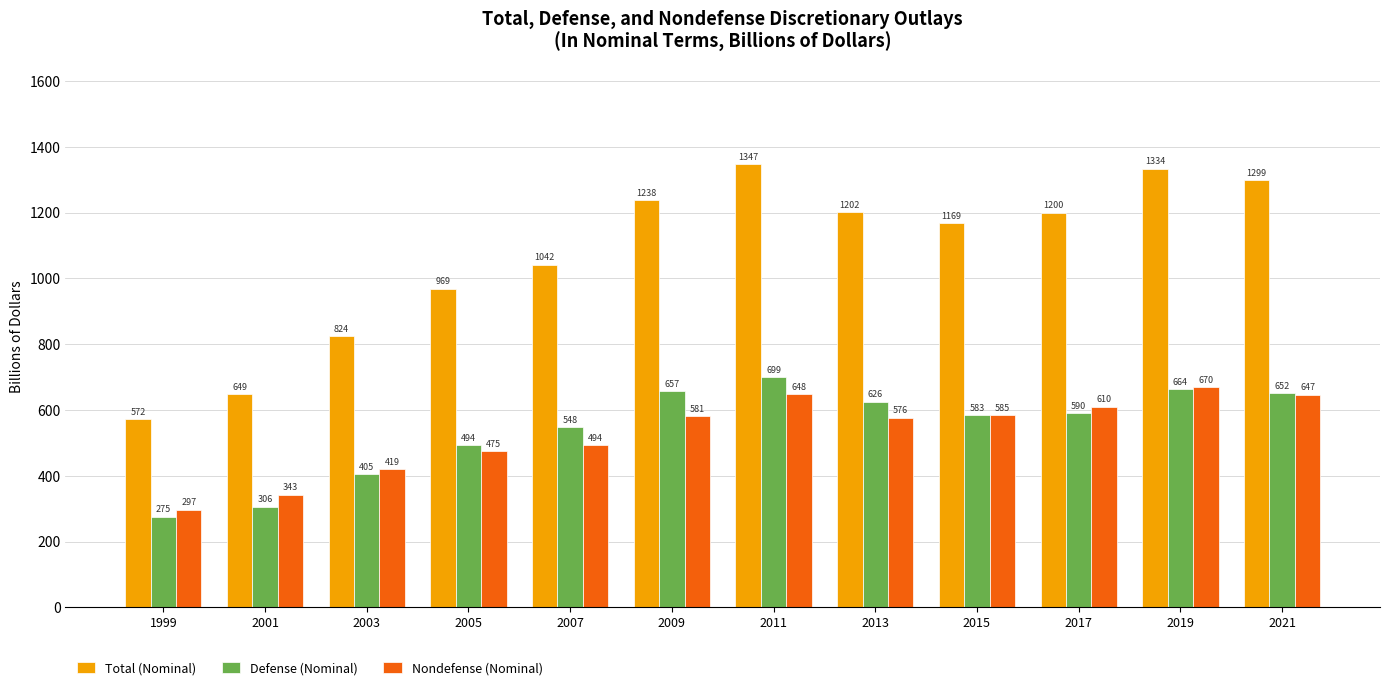

At 2021, list the series in order from largest to smallest.

Total (Nominal), Defense (Nominal), Nondefense (Nominal)